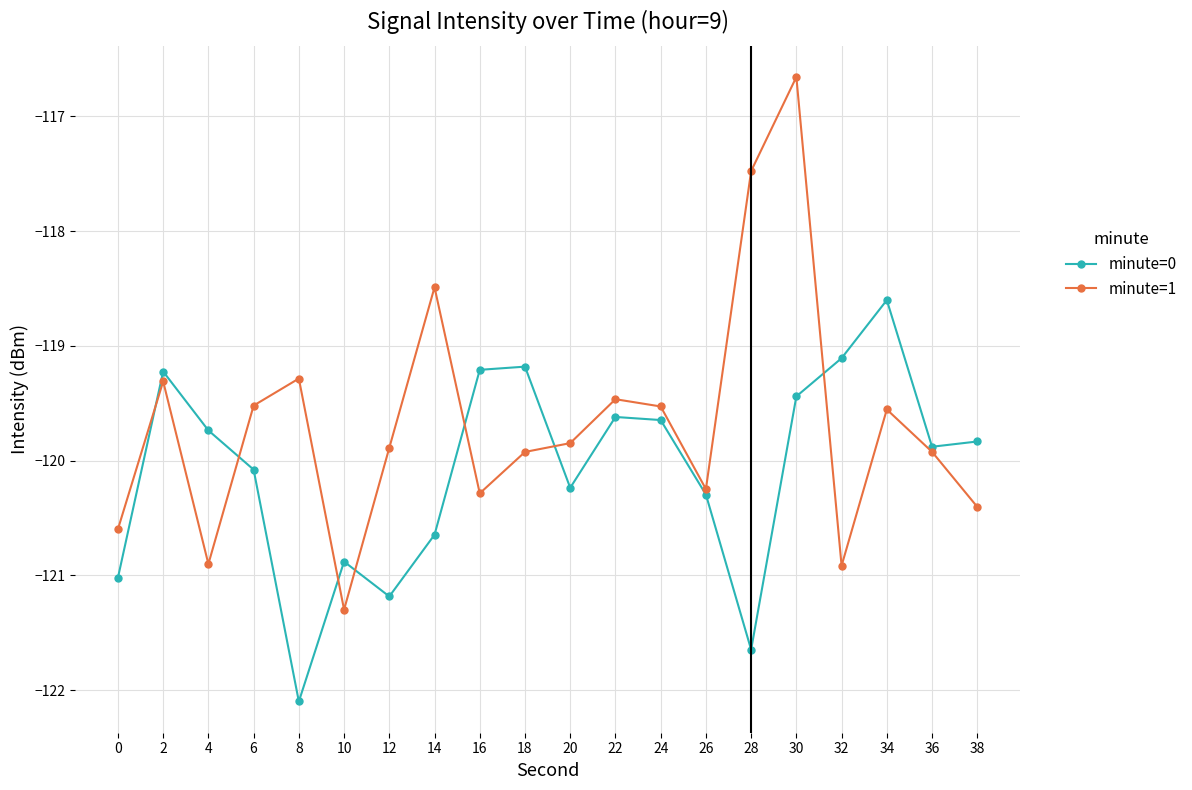

The value of minute=1 at 12 is -119.9. True or false?

True